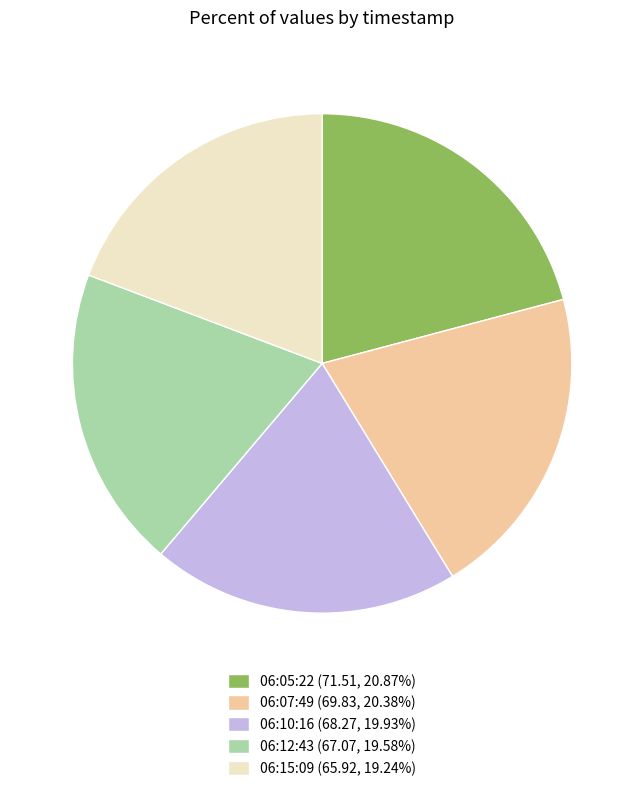

How many slices are in this pie chart?

5